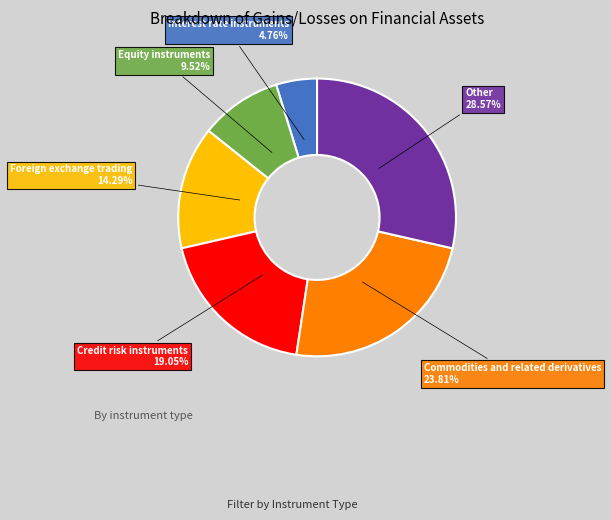

To the nearest percent, what is the difference between the Other and Credit risk instruments slice percentages?

10%